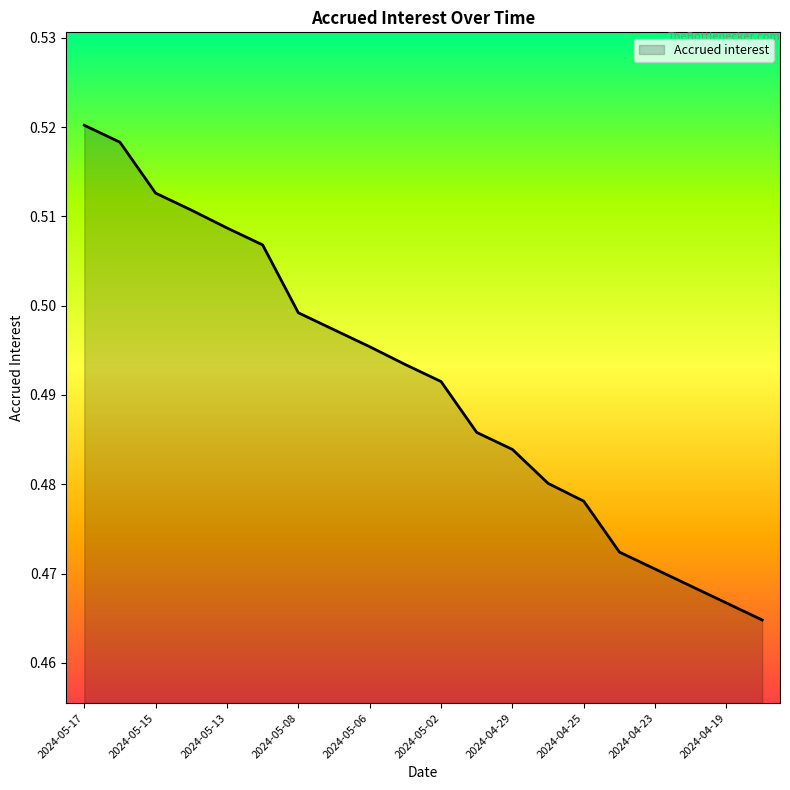

How many lines are shown in the chart?

1